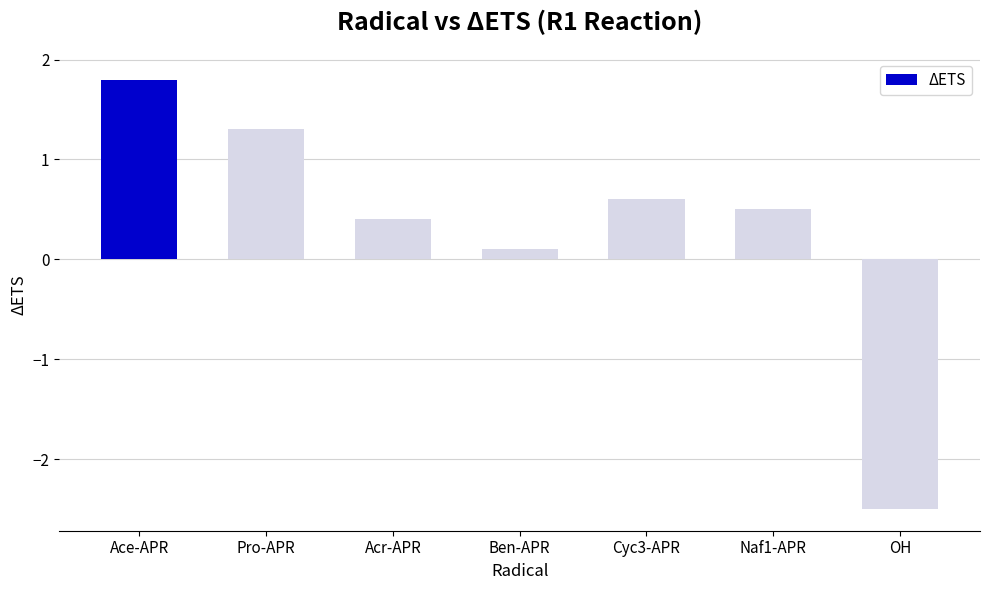

Reading right to left, what are all the values shown in this chart?

OH=-2.5	Naf1-APR=0.5	Cyc3-APR=0.6	Ben-APR=0.1	Acr-APR=0.4	Pro-APR=1.3	Ace-APR=1.8